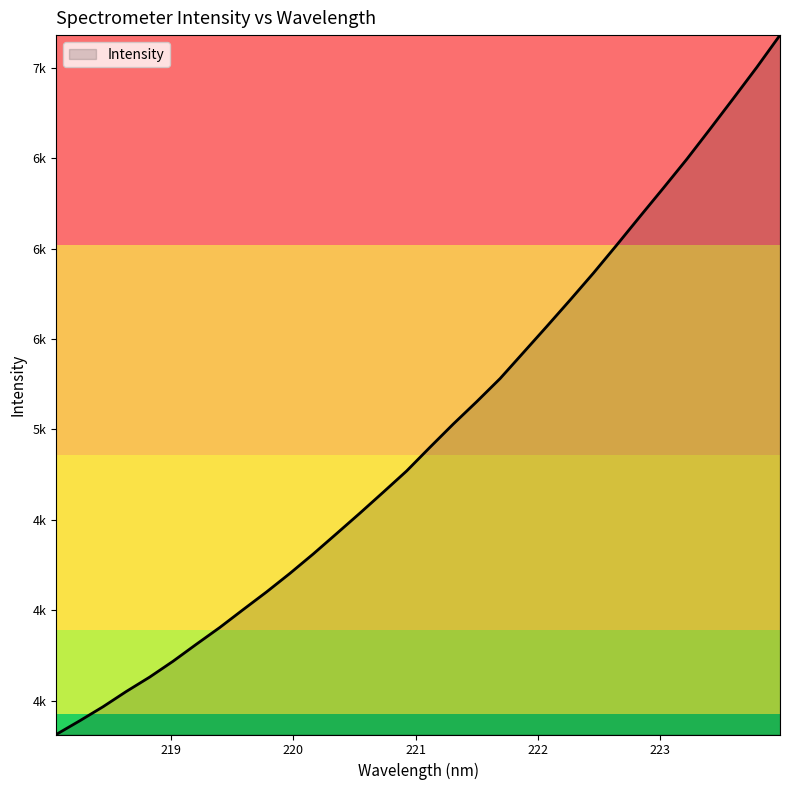

What is the sum of all values?

159414.6